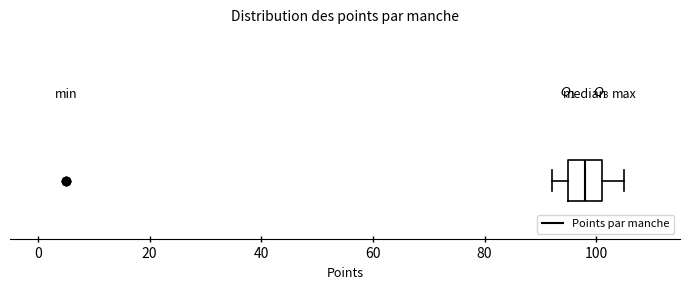

Read this box plot against the x-axis: the position of the median line, the range covered by the box, and the ends of both whiskers. The values are not printed on the chart, so give them approximately, as read against the axis.

median 98, box 96 to 102, whiskers 92 to 106